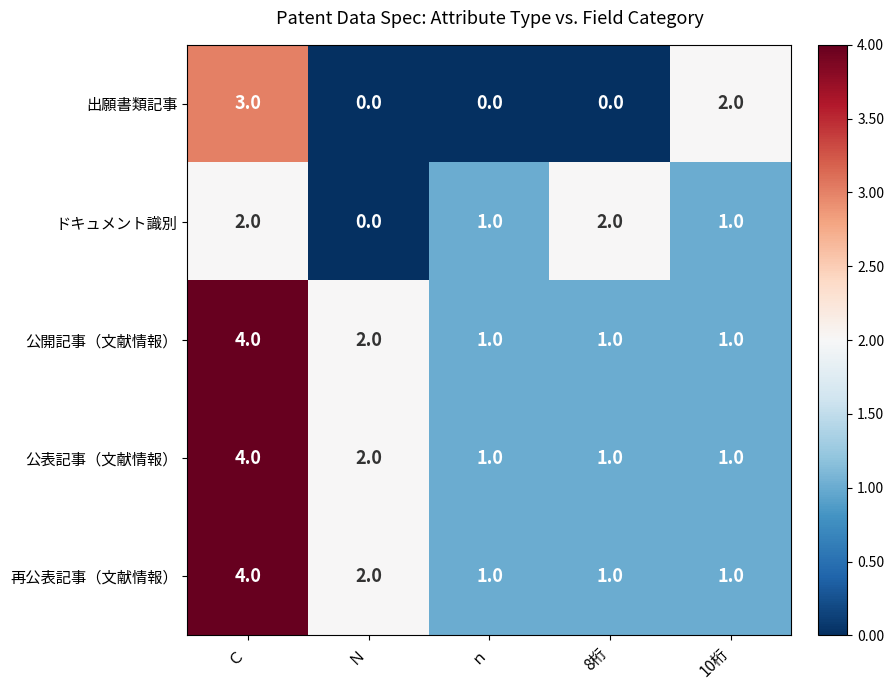

What is the total value across all series at 8桁?

5